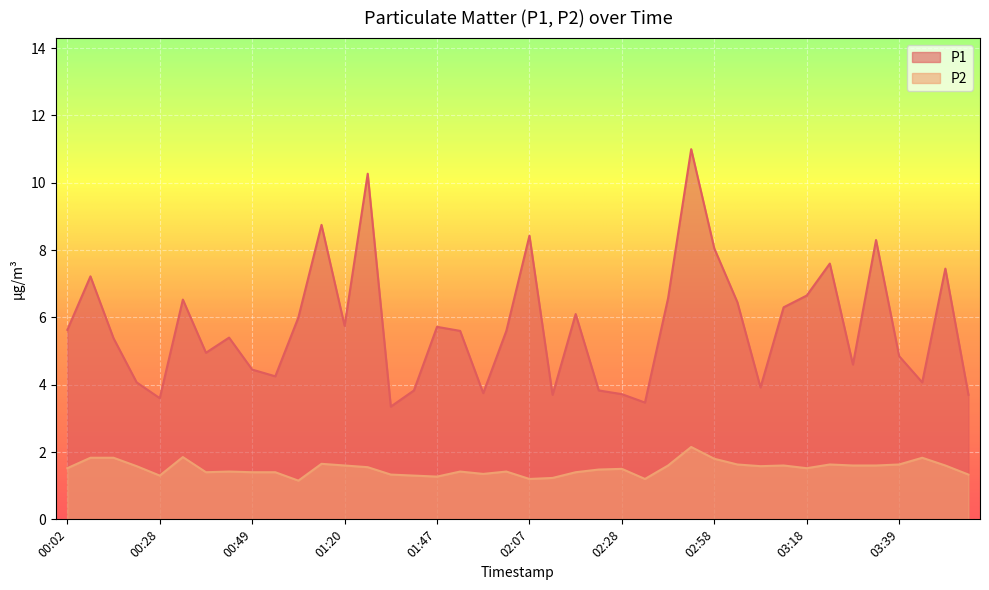

In P1, how many points are lower than both neighbors (excluding endpoints)?

11